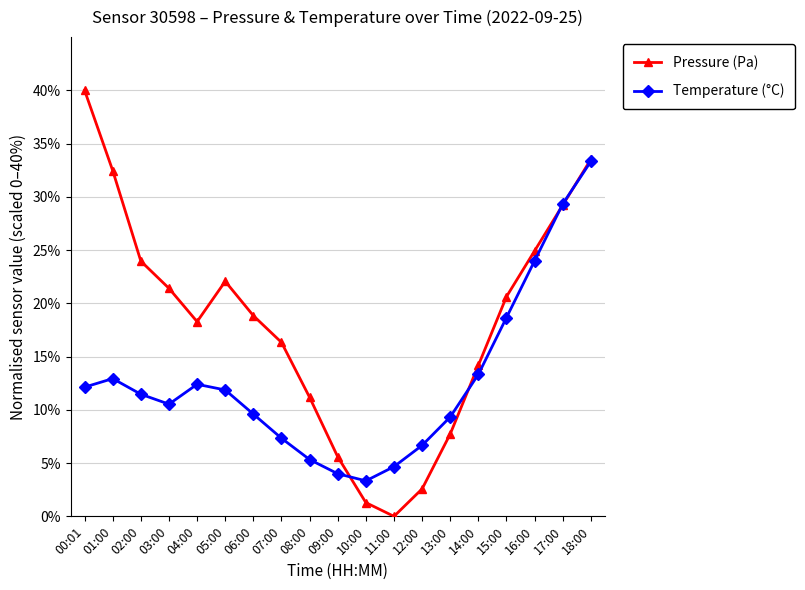

The value of Pressure (Pa) at 17:00 is 29.2. True or false?

True